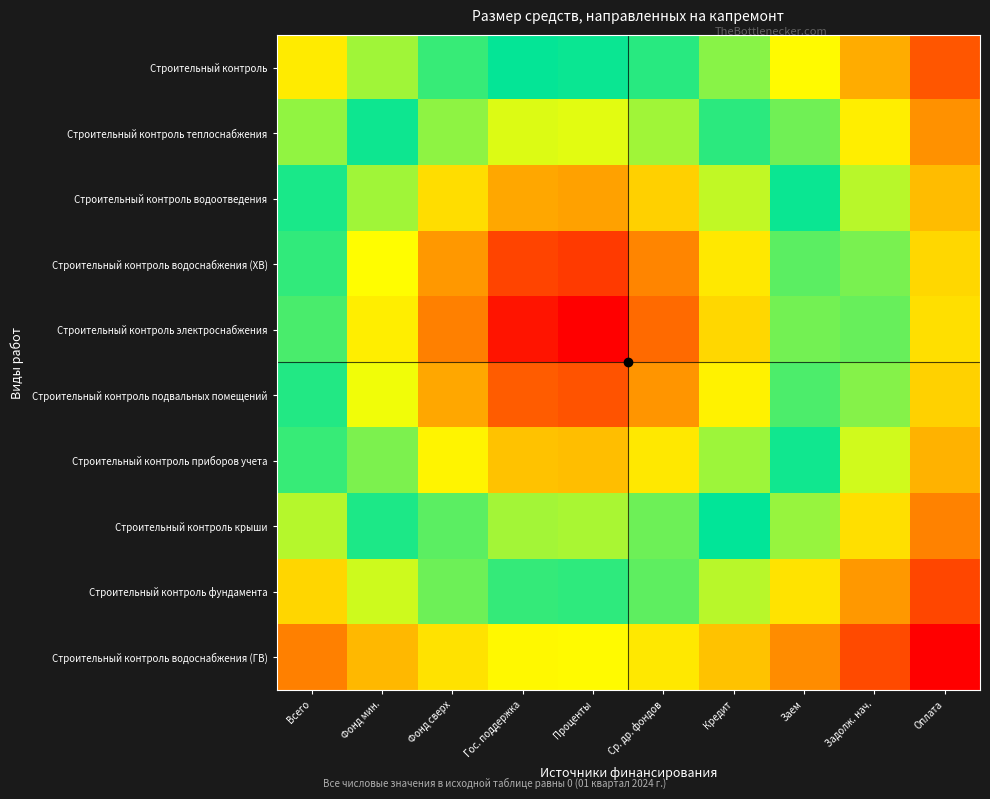

At Фонд сверх, list the series in order from smallest to largest.

Строительный контроль электроснабжения, Строительный контроль водоснабжения (ХВ), Строительный контроль подвальных помещений, Строительный контроль водоотведения, Строительный контроль приборов учета, Строительный контроль теплоснабжения, Строительный контроль крыши, Строительный контроль, Строительный контроль фундамента, Строительный контроль водоснабжения (ГВ)